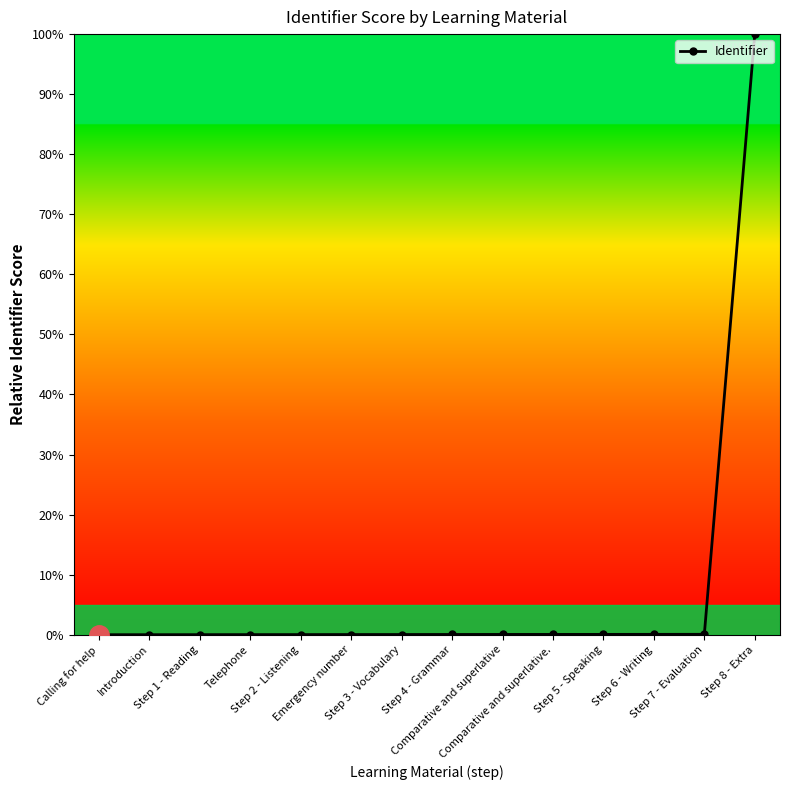

What is the maximum value shown in the chart?

100.0